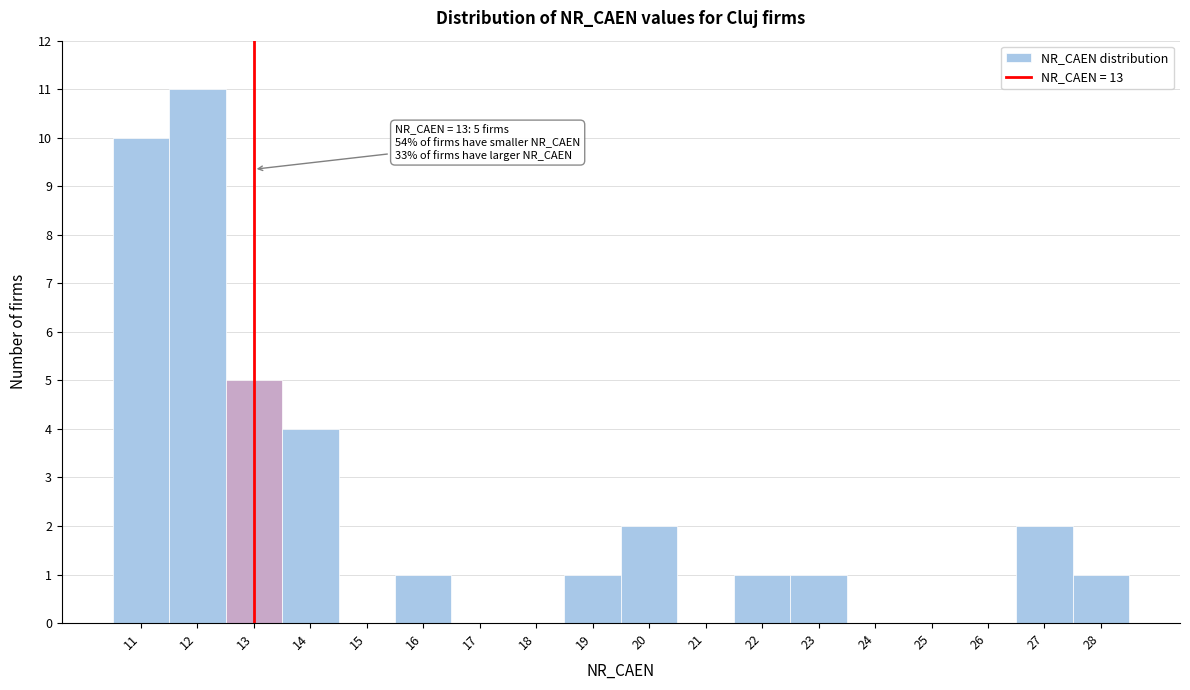

Which range on the x-axis has the tallest bar?

11.5 to 12.5